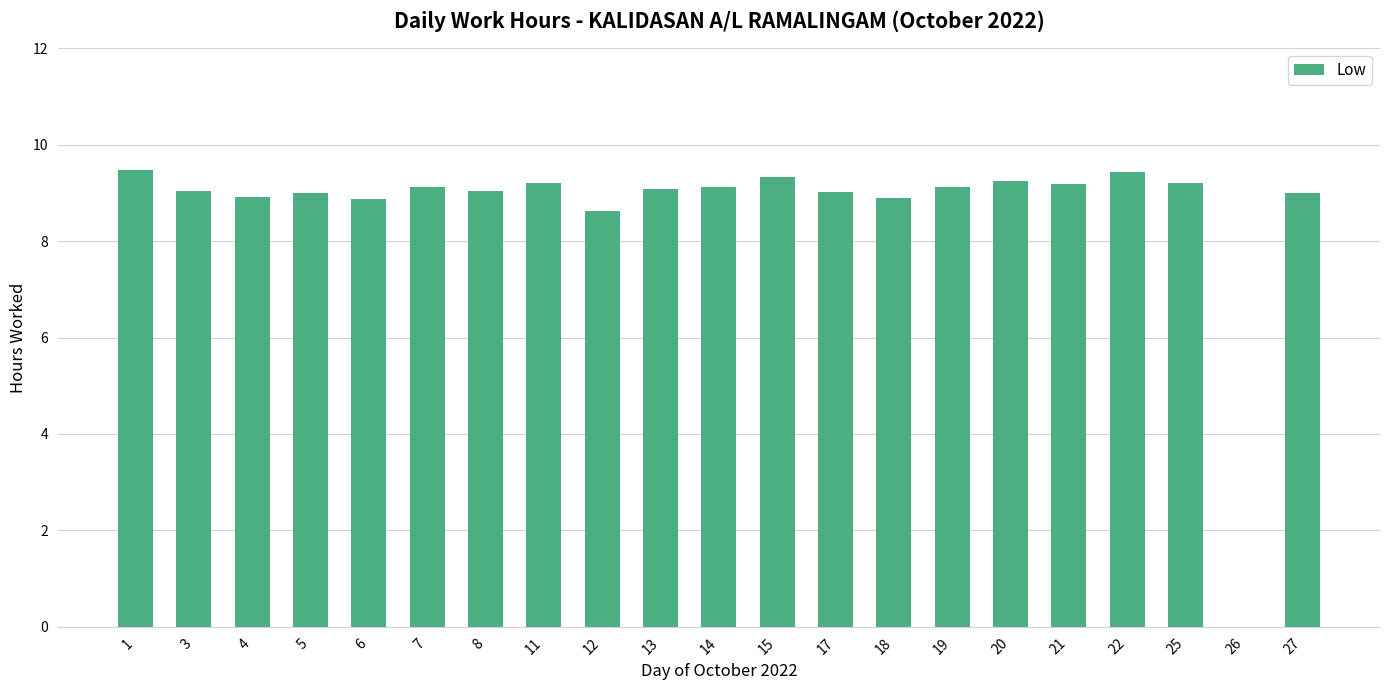

The value at 18 is 8.9. True or false?

True